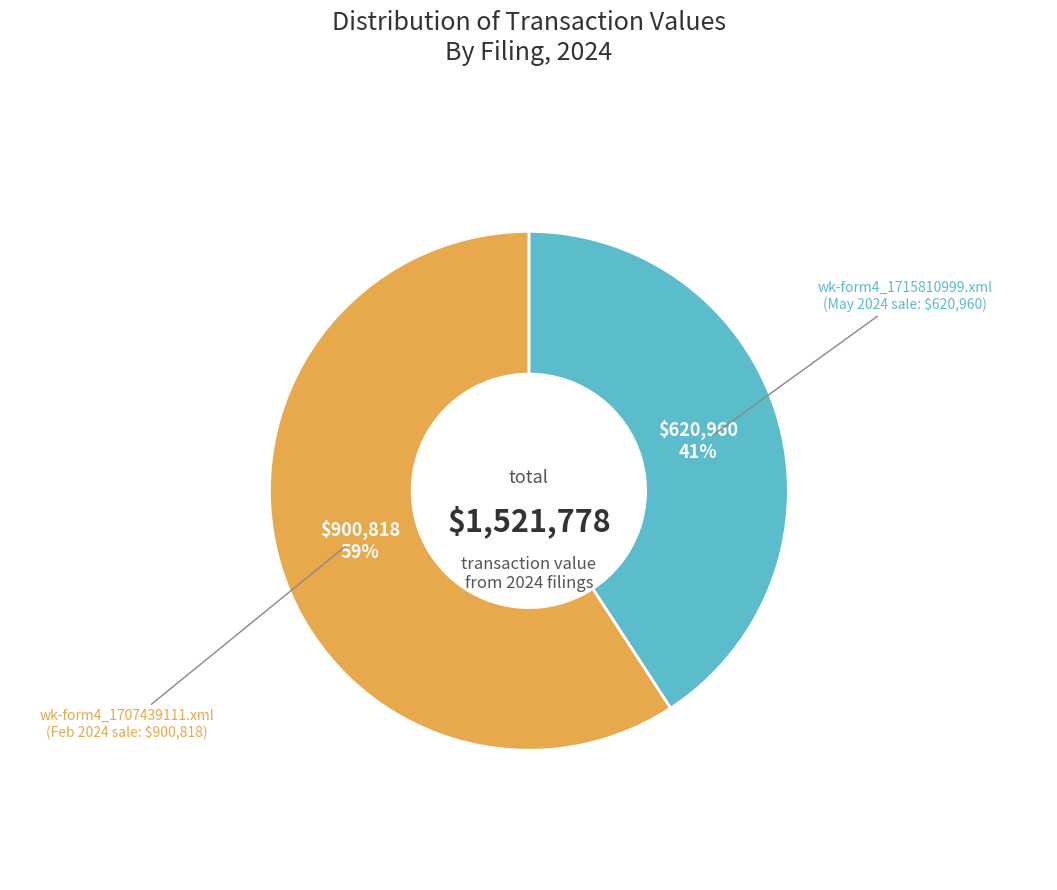

Is there a majority slice in this chart?

Yes